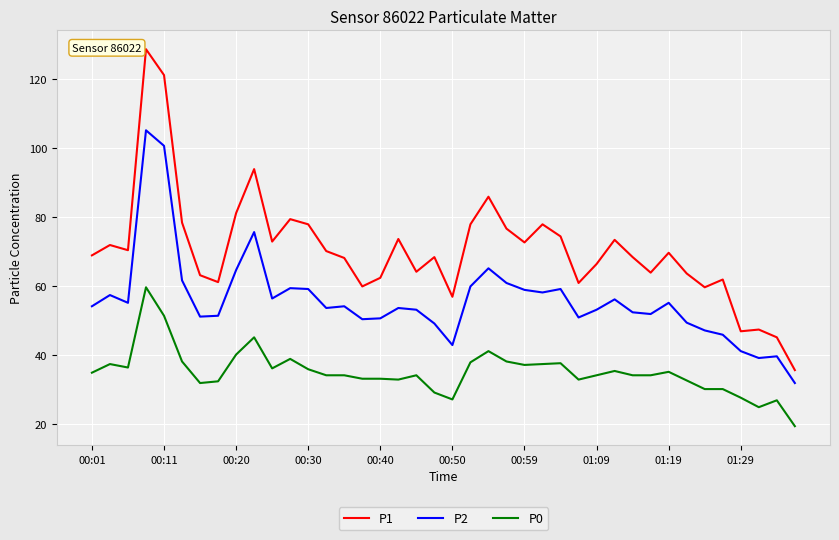

What is the average value of the P0 series?

34.9